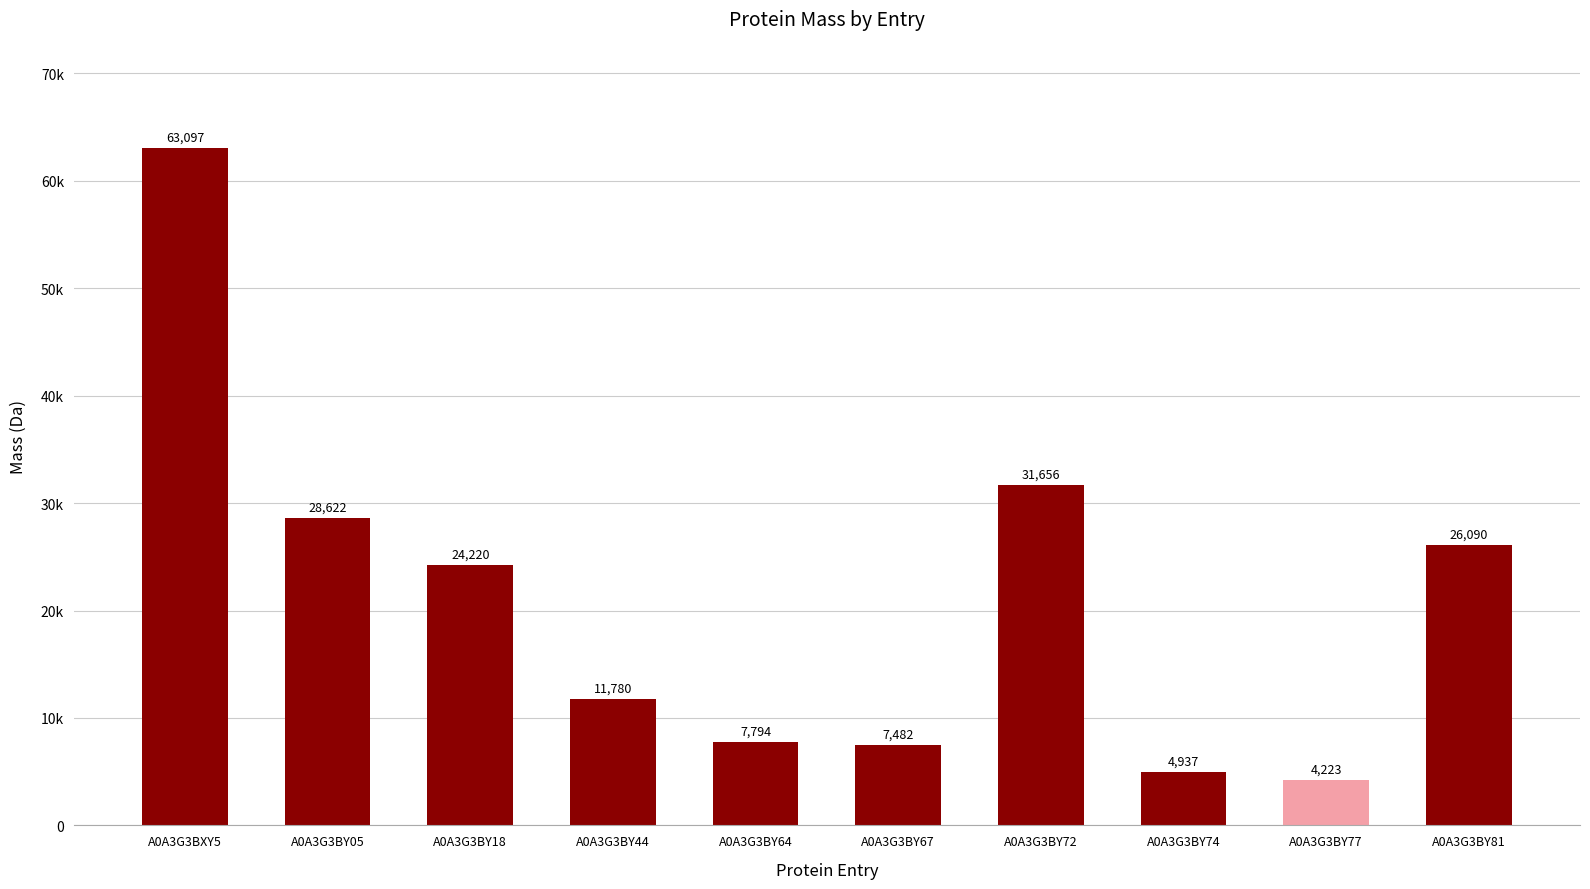

Does the chart contain any negative values?

No